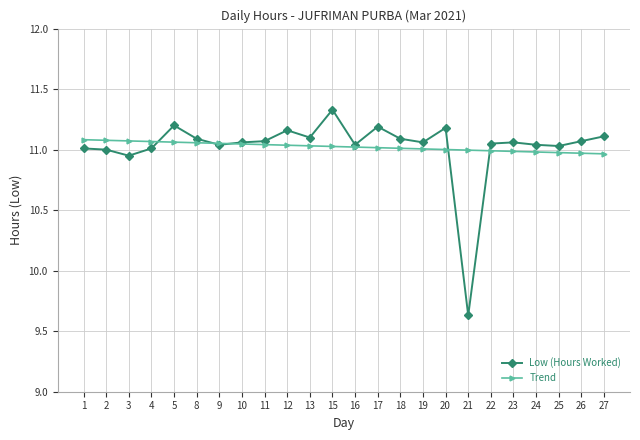

At which label is Low (Hours Worked) closest to 10?

21